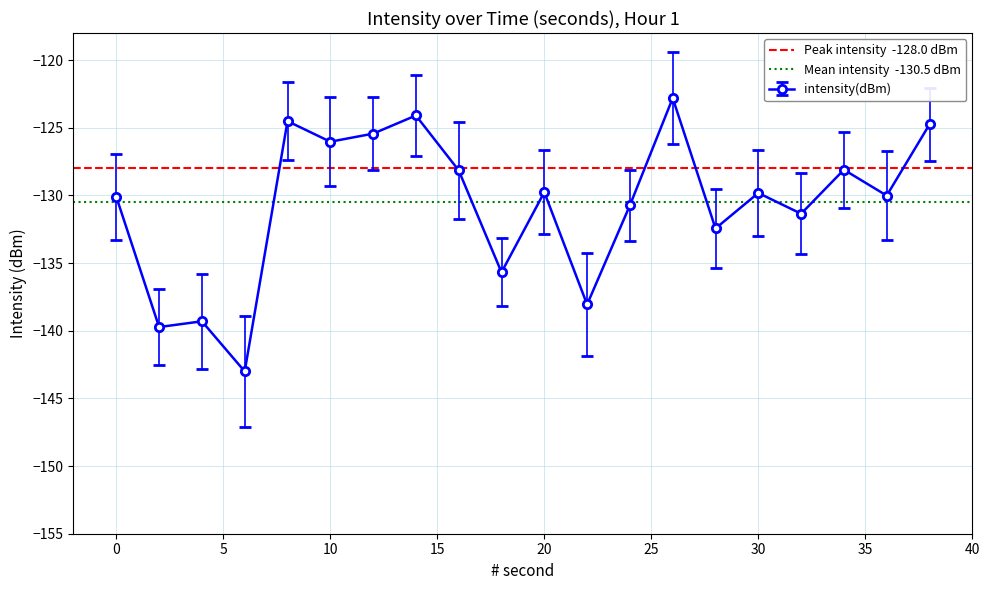

True or false: intensity(dBm) has more than 1 interior local peaks.

True